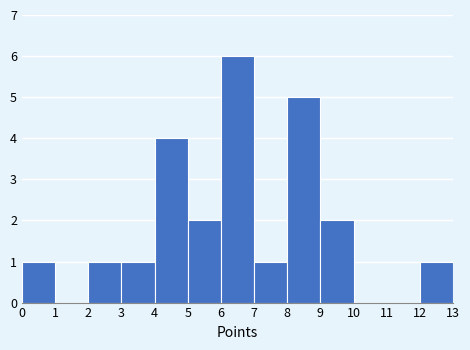

How tall is the bar that spans 8 to 9 on the x-axis? The values are not printed on the chart, so give them approximately, as read against the axis.

5